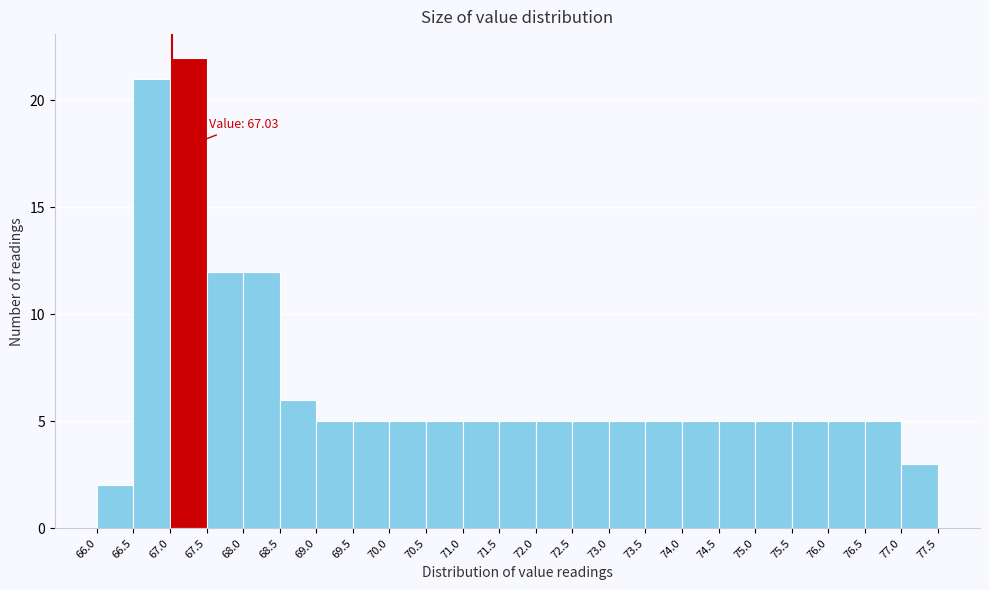

Over which range of the x-axis is the bar tallest?

67.0 to 67.5